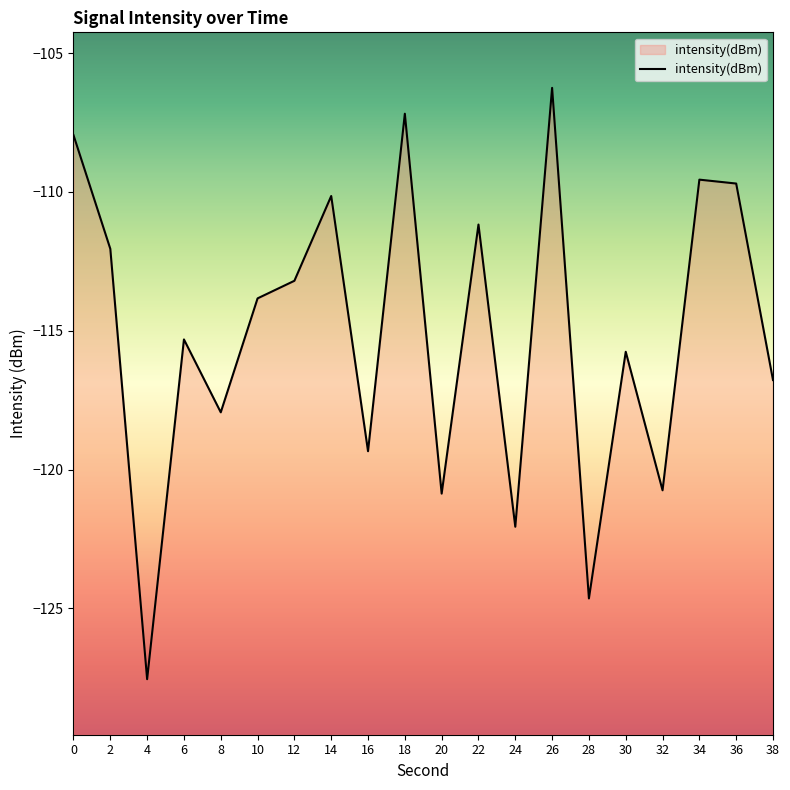

How many points are lower than both their immediate neighbors (excluding endpoints)?

7